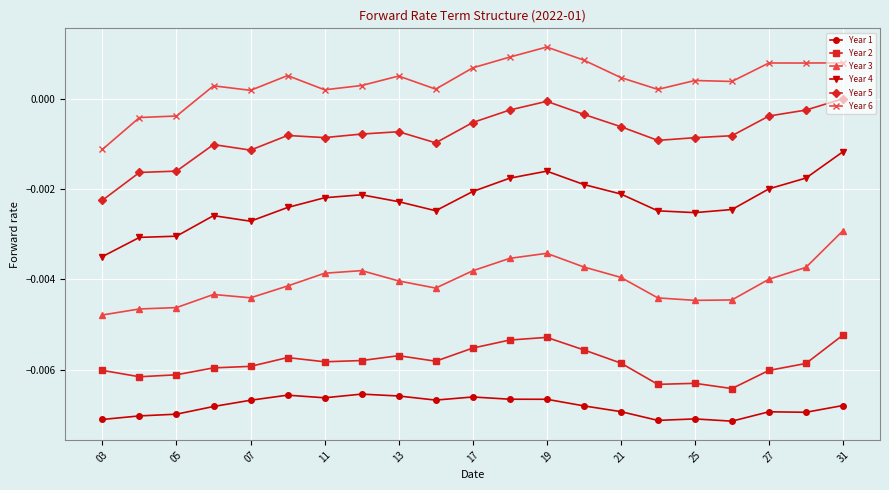

True or false: Year 5 and Year 2 intersect in this chart.

False